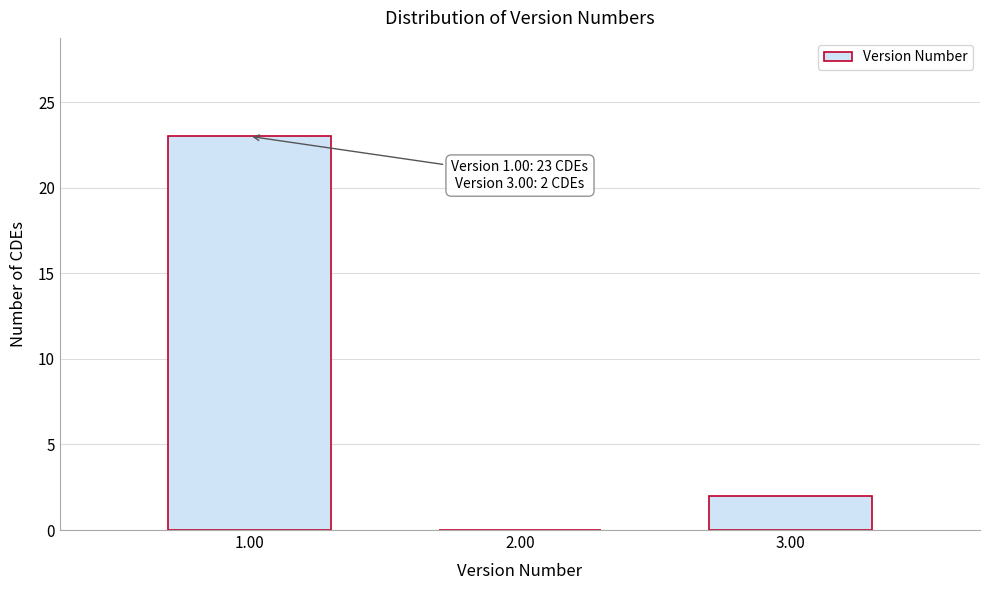

Reading left to right, what are all the values shown in this chart?

1.00=23	2.00=0	3.00=2